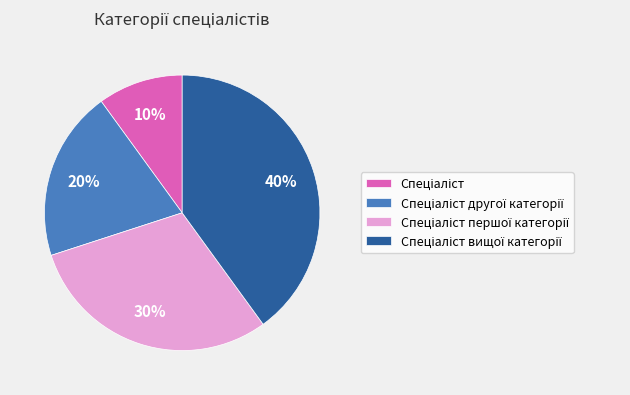

Is there any slice that represents more than half of the pie?

No